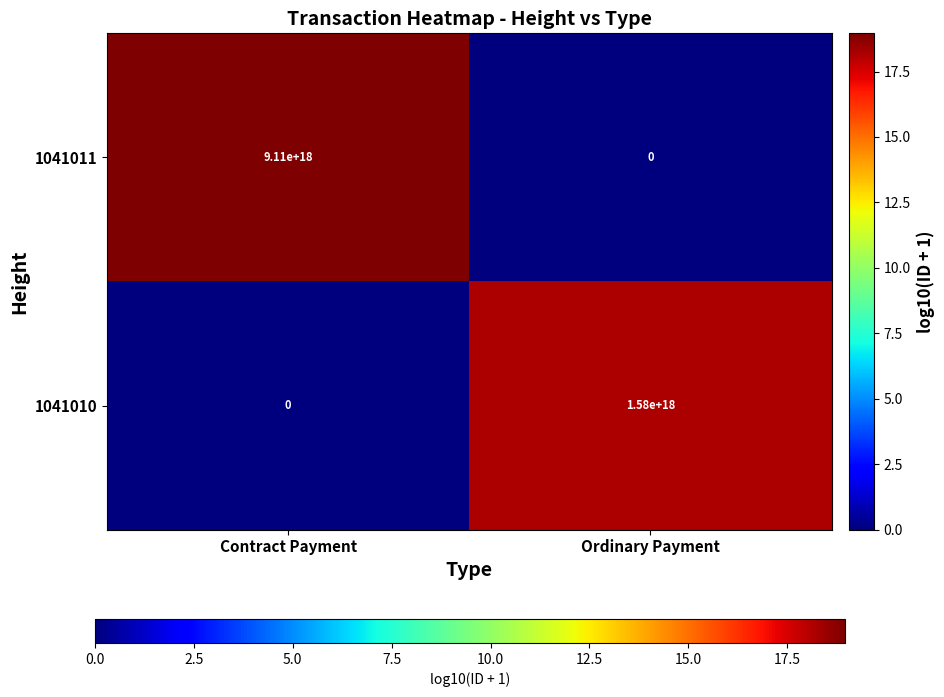

Rank the series at Contract Payment from highest to lowest value.

1041011, 1041010